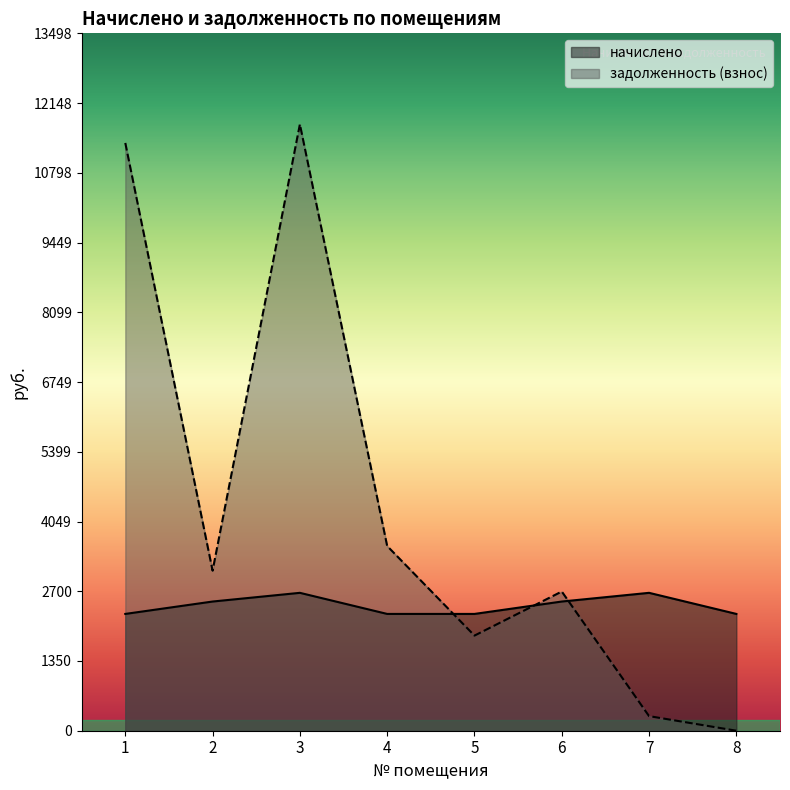

The value of задолженность (взнос) at 5 is 1841.0. True or false?

True